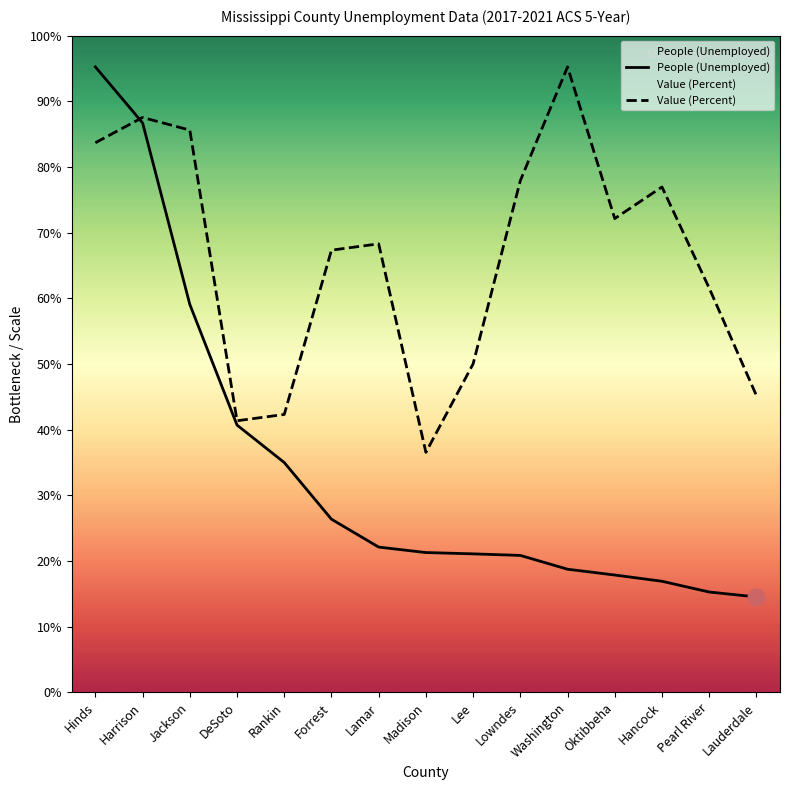

True or false: People (Unemployed) and Value (Percent) intersect in this chart.

True